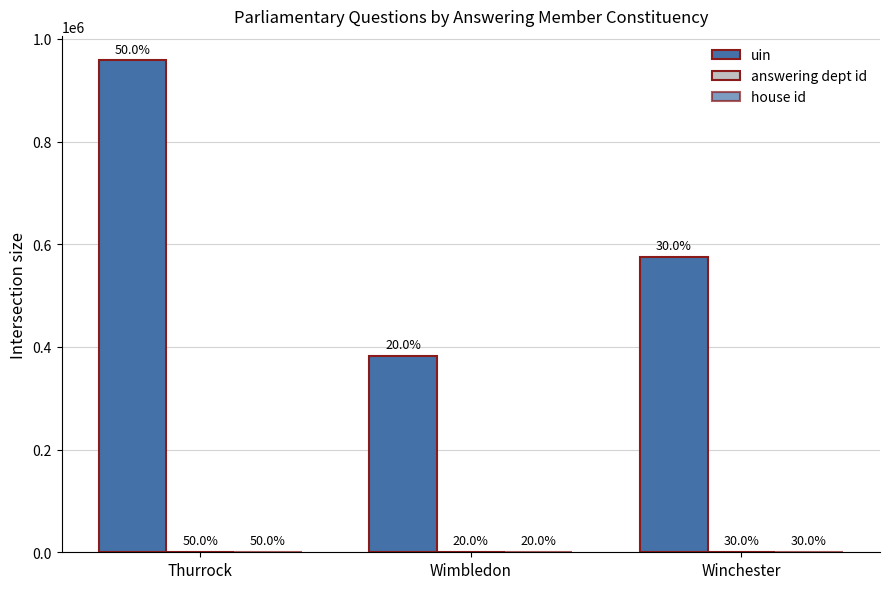

Which series has the largest range (max minus min)?

uin